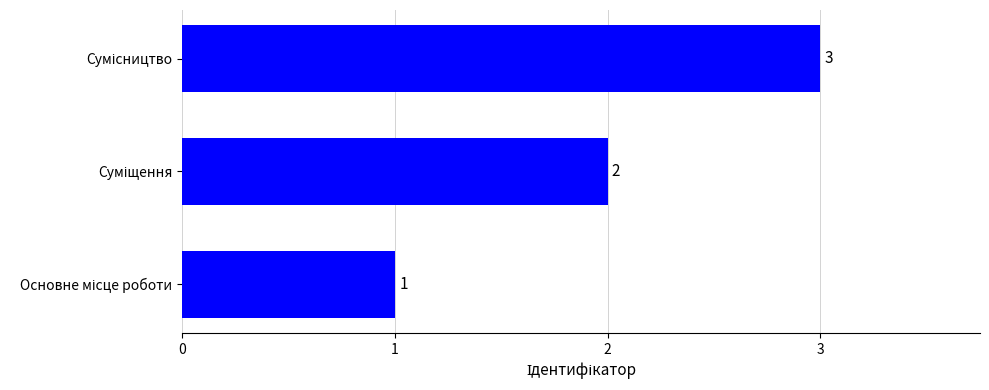

What is the sum of all values?

6